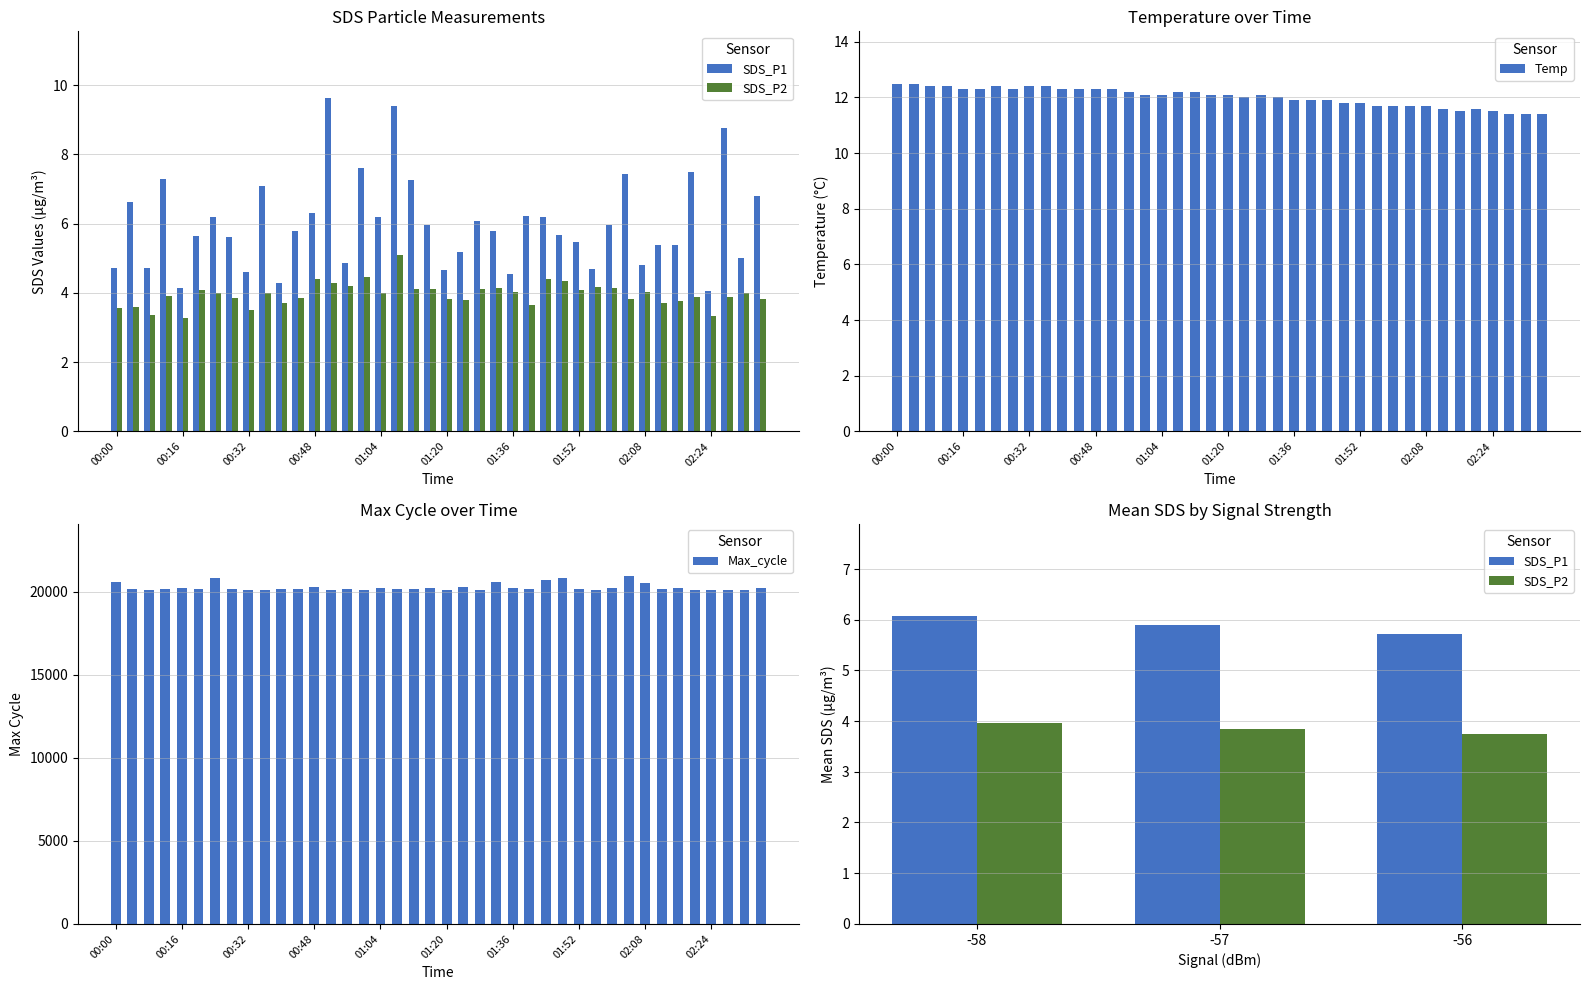

True or false: Temp has a value of 4.1 at 01:04.

False